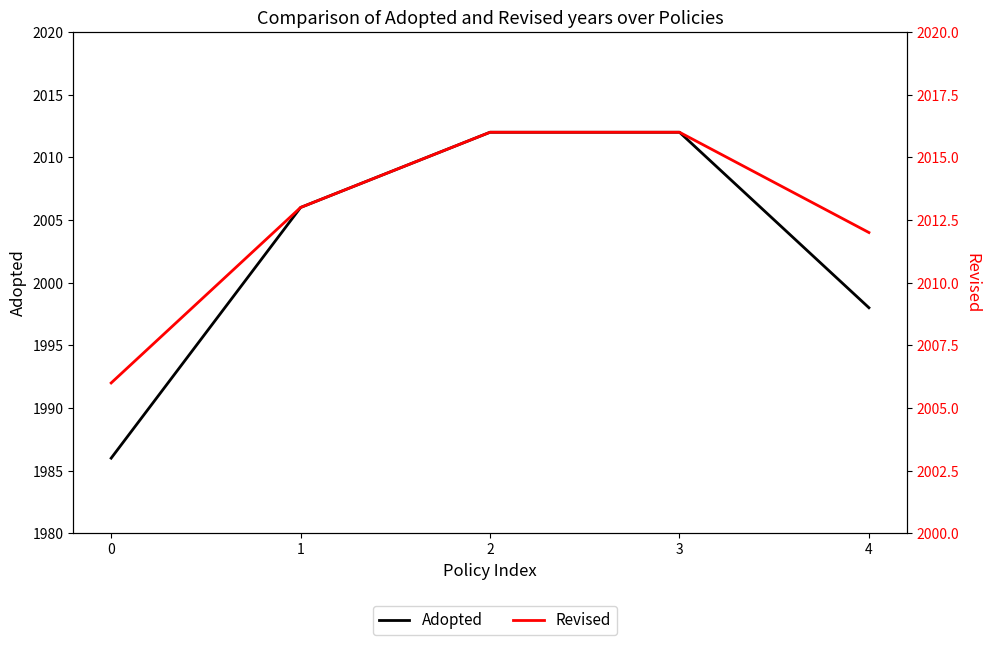

True or false: Revised has a value of 2848 at 2.

False